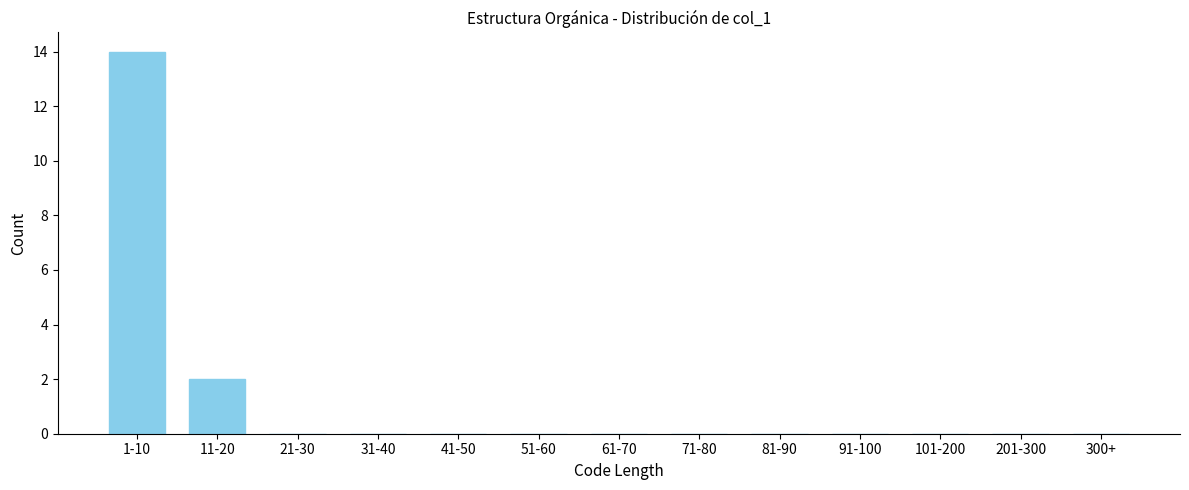

Reading left to right, extract all data points from this chart.

1-10=14	11-20=2	21-30=0	31-40=0	41-50=0	51-60=0	61-70=0	71-80=0	81-90=0	91-100=0	101-200=0	201-300=0	300+=0